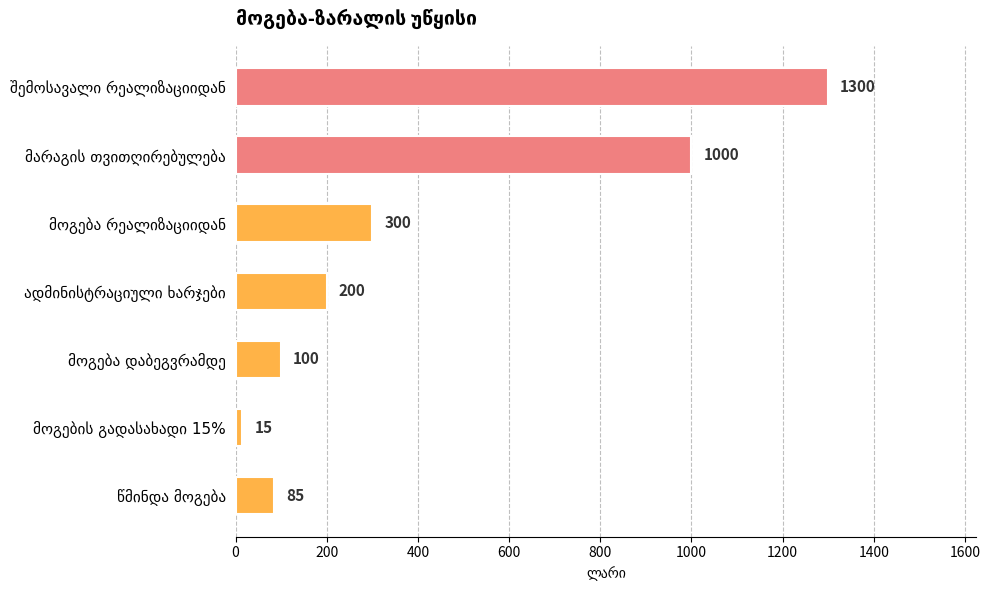

Reading top to bottom, list all the values displayed in this chart.

1300	1000	300	200	100	15	85